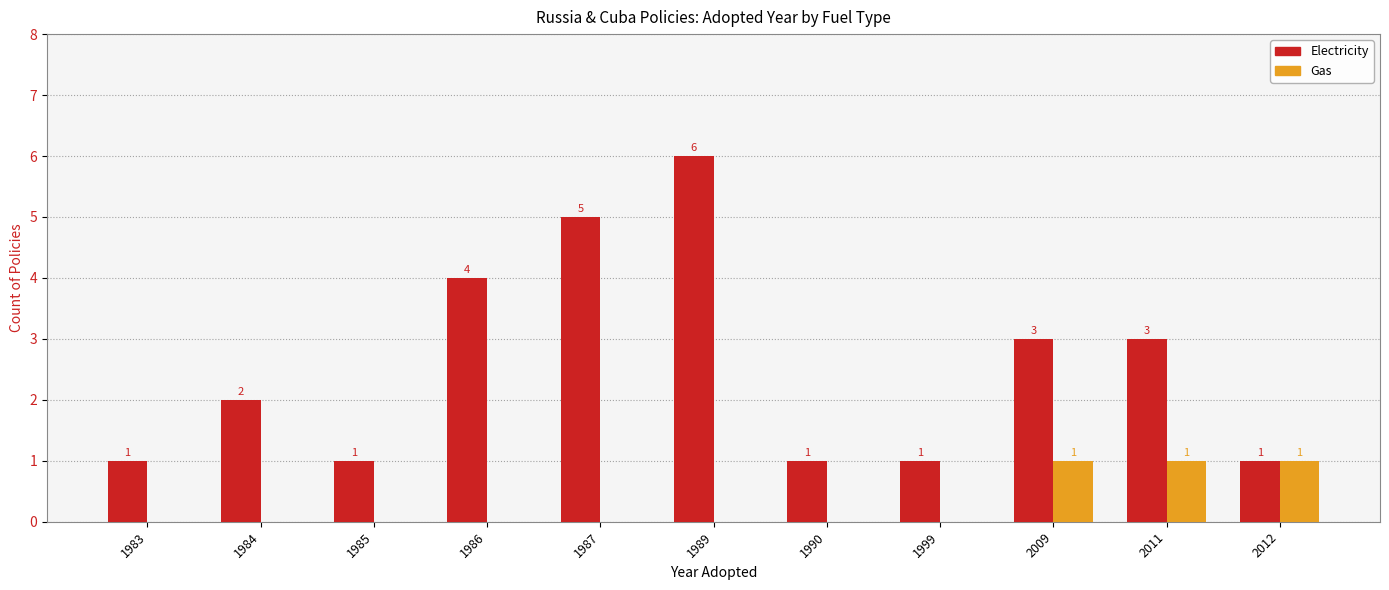

Are the bars grouped side by side (vs. stacked)?

Yes